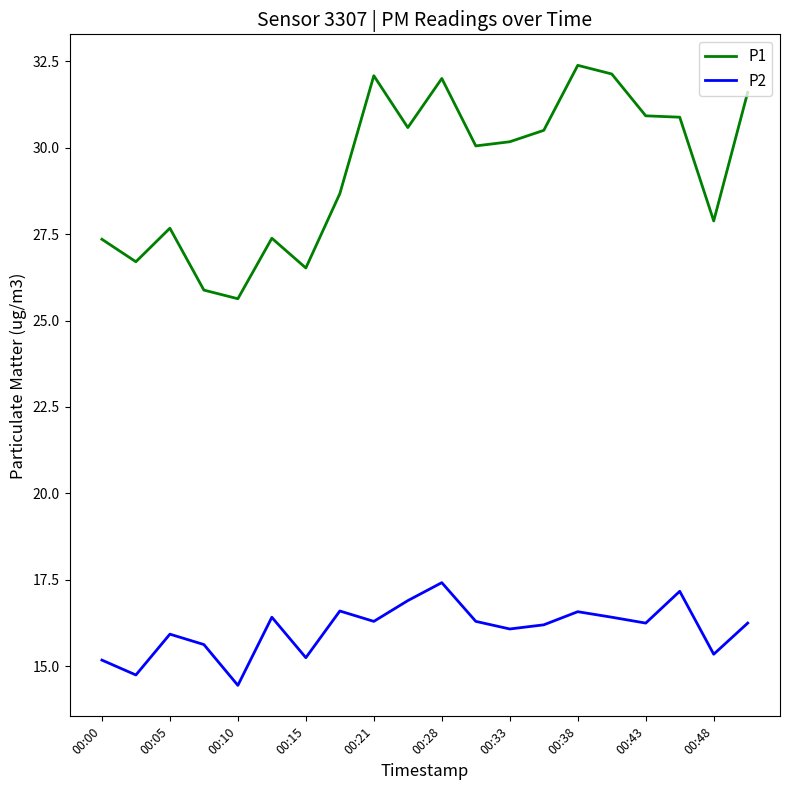

True or false: P2 and P1 intersect in this chart.

False